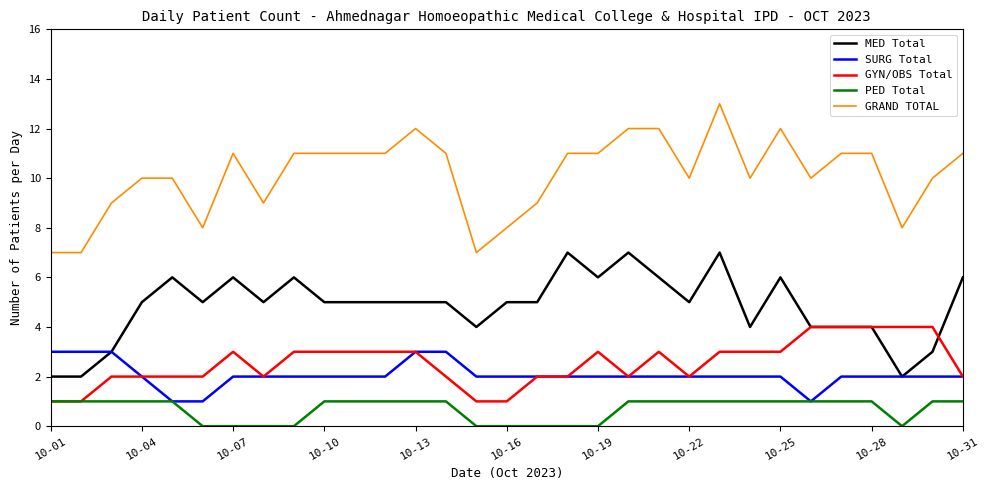

True or false: MED Total and PED Total cross at least once.

False